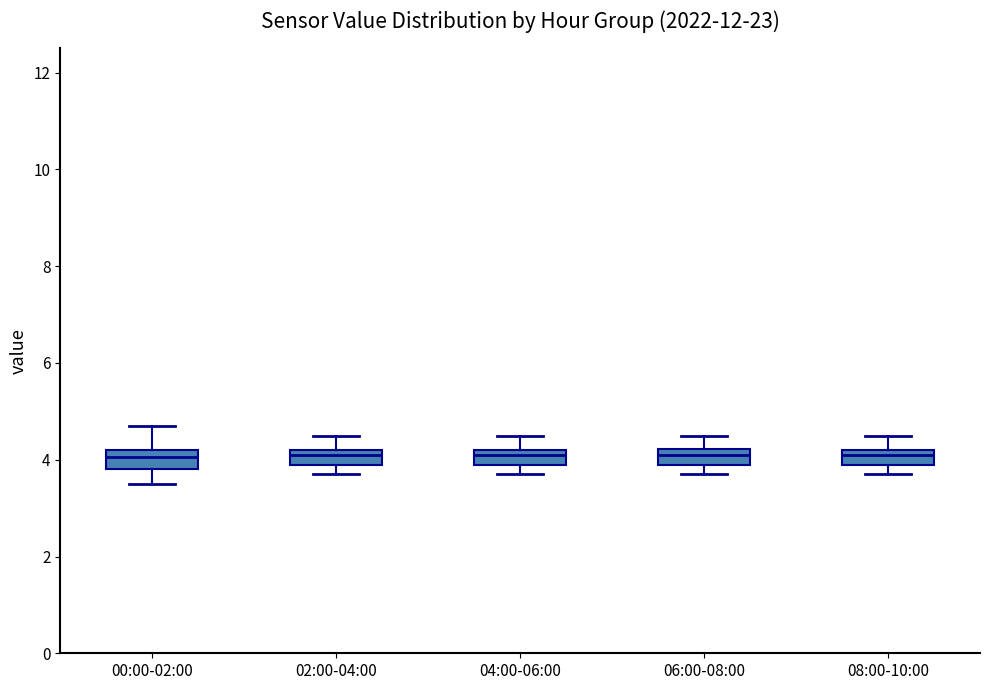

Reading left to right, transcribe this box plot: for each box, give where its median line is, the range the box spans, and where its two whiskers end, as read against the y-axis. The values are not printed on the chart, so give them approximately, as read against the axis.

00:00-02:00: median 4.0, box 3.8 to 4.2, whiskers 3.6 to 4.8
02:00-04:00: median 4.2 (just below the box's upper edge), box 4.0 to 4.2, whiskers 3.8 to 4.6
04:00-06:00: median 4.2 (just below the box's upper edge), box 4.0 to 4.2, whiskers 3.8 to 4.6
06:00-08:00: median 4.2 (inside the box), box 4.0 to 4.2, whiskers 3.8 to 4.6
08:00-10:00: median 4.2 (just below the box's upper edge), box 4.0 to 4.2, whiskers 3.8 to 4.6